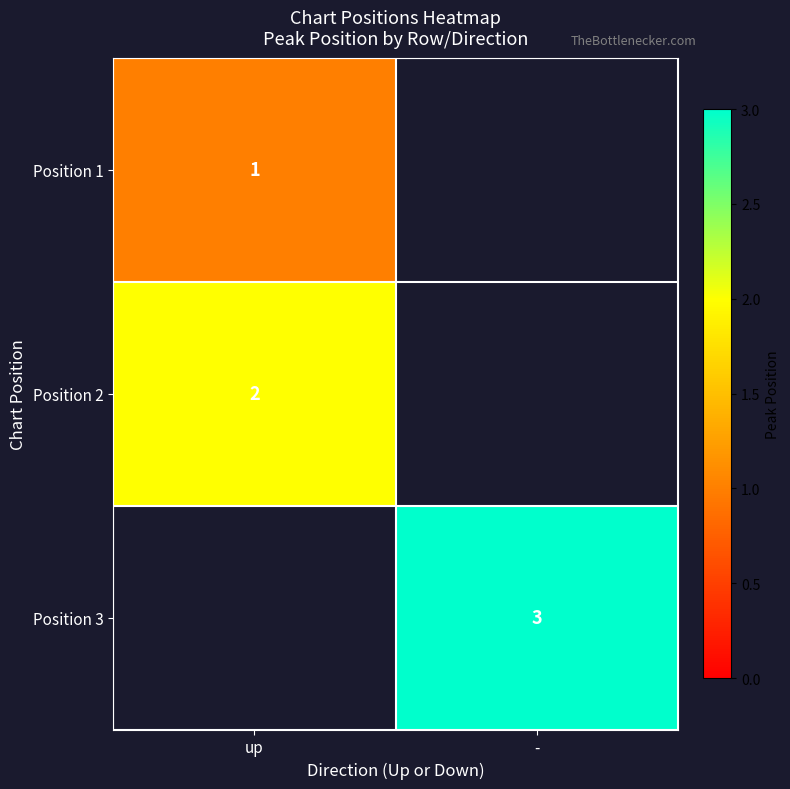

Is the value of Position 1 at up greater than the value of Position 3 at -?

No